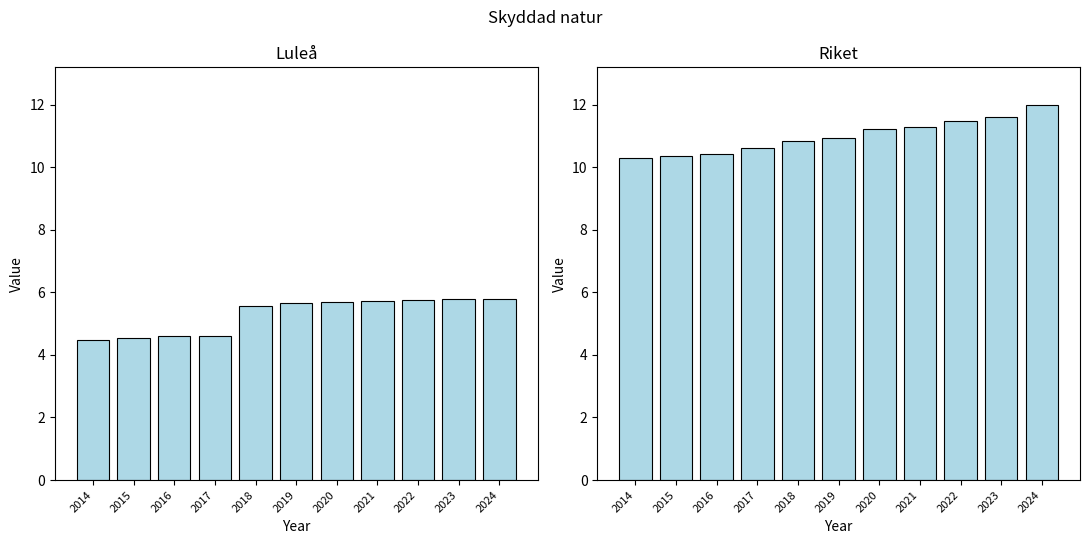

At which category is the sum across all series the highest?

2024